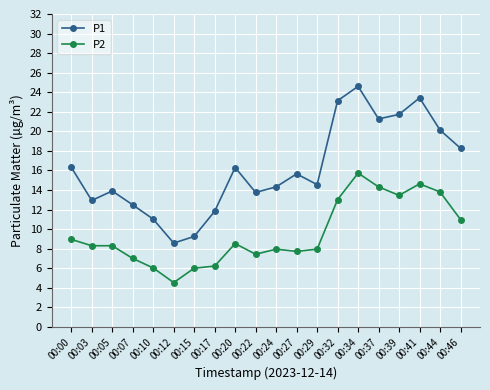

What are all the series names shown in the legend?

P1, P2